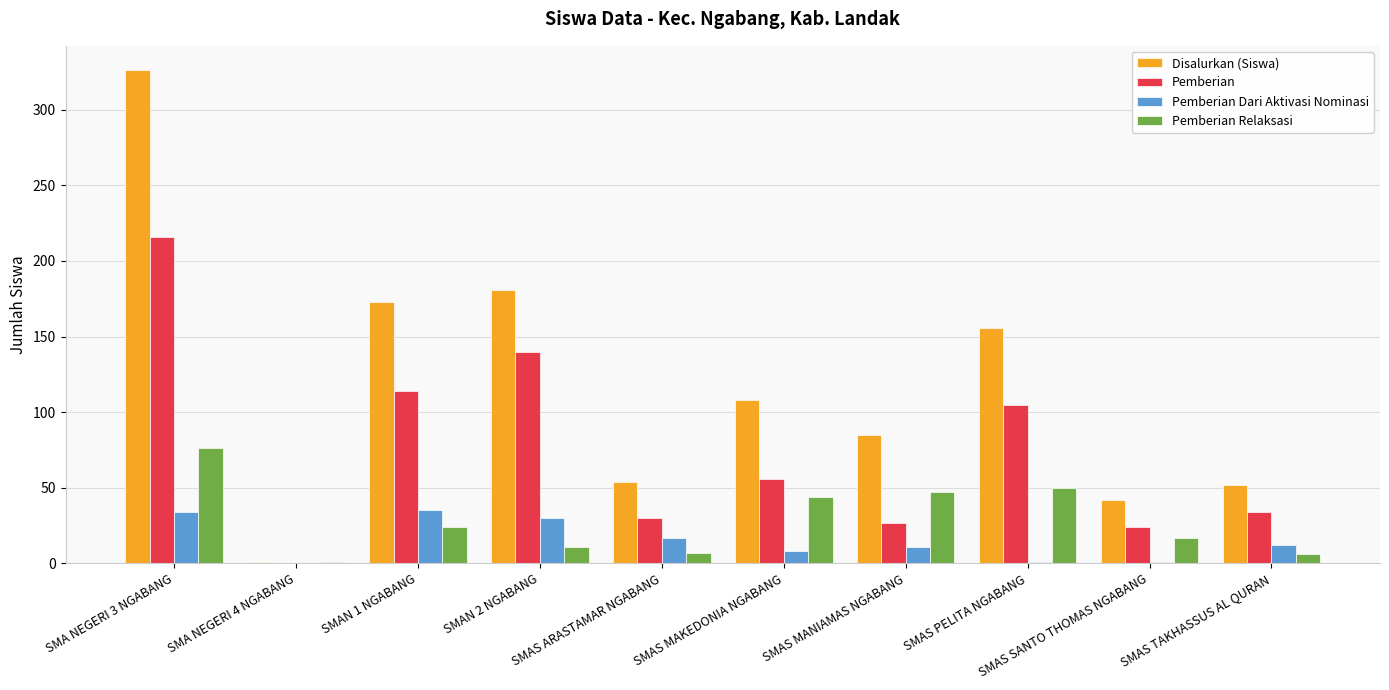

The Disalurkan (Siswa) series shows 1 at SMA NEGERI 4 NGABANG. True or false?

True